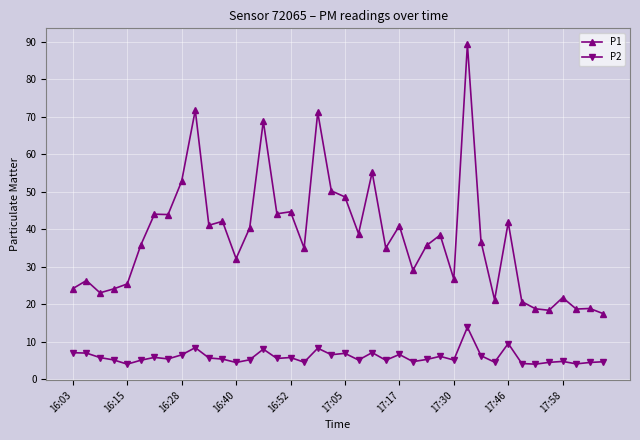

Which series has the largest total across all categories?

P1